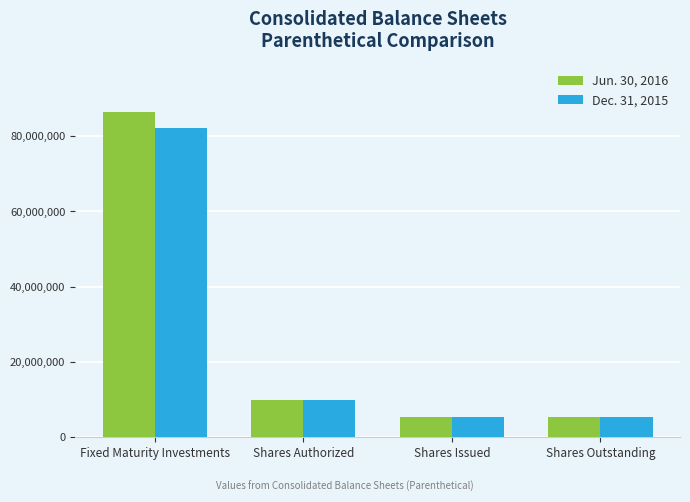

What is the highest value of the Jun. 30, 2016 series?

86359294